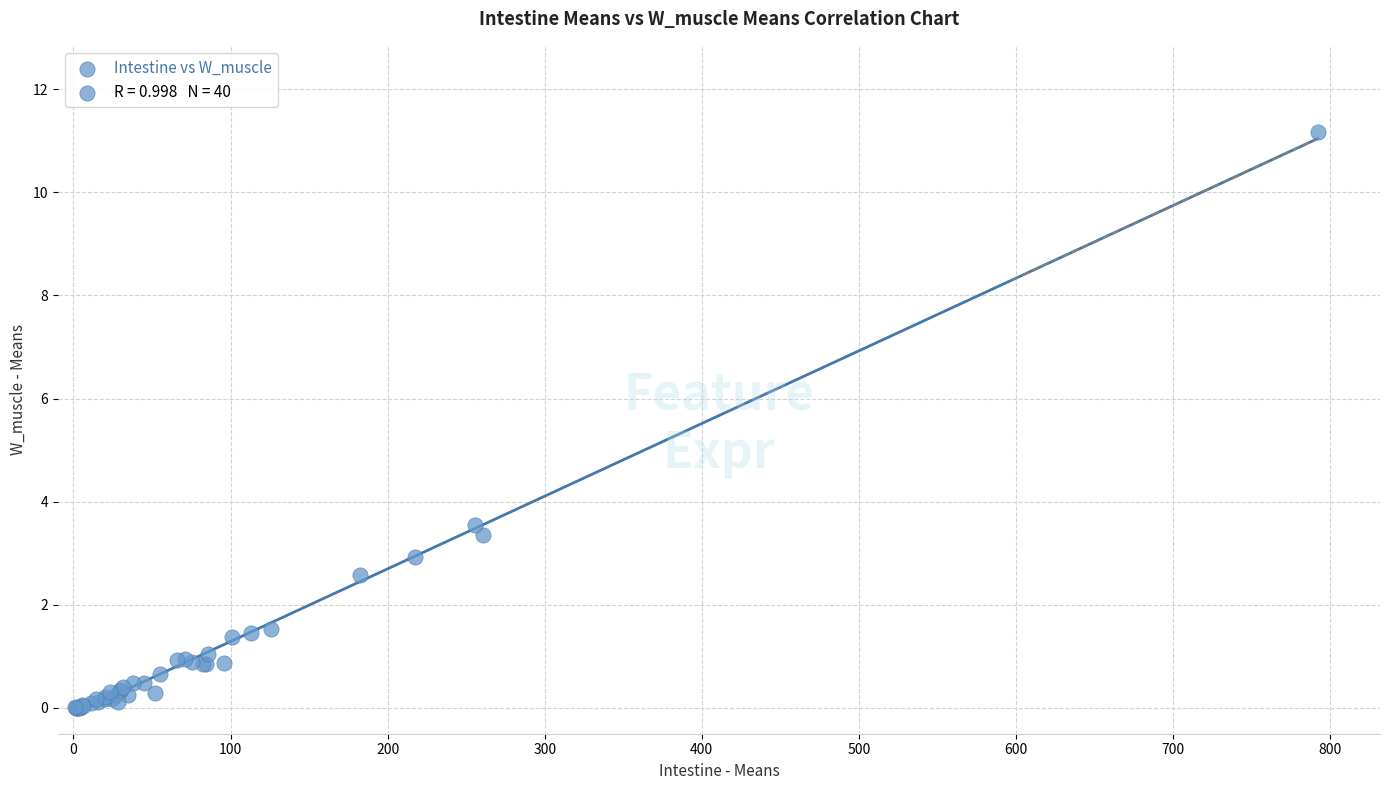

What Y value in the scatter plot is closest to 5?

3.5